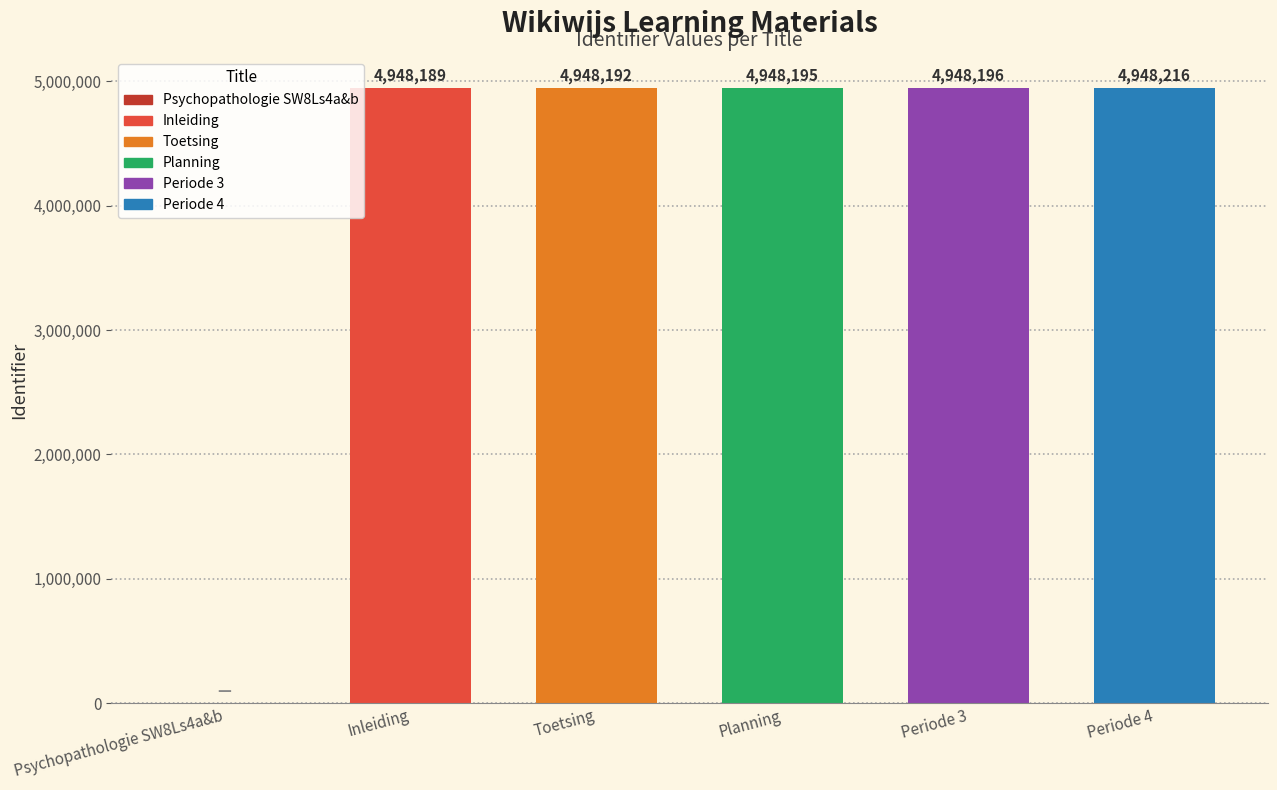

Reading left to right, what are all the values shown in this chart?

0	4948189	4948192	4948195	4948196	4948216